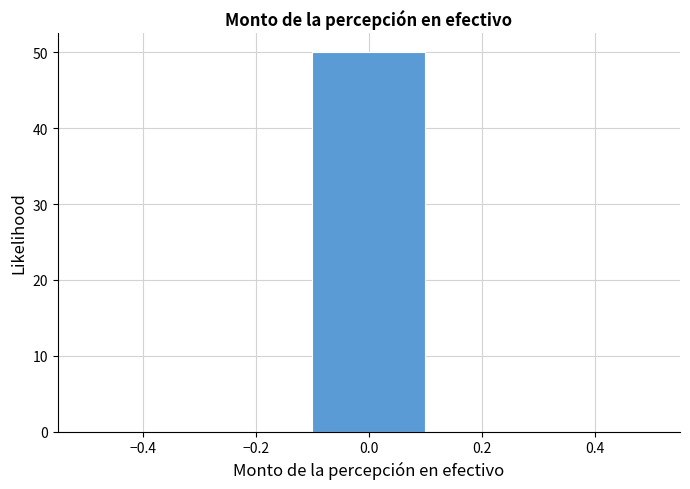

Reading left to right, list every bar in this chart as the range it spans on the x-axis followed by its height. The values are not printed on the chart, so give them approximately, as read against the axis.

-0.5 to -0.3: 0
-0.3 to -0.1: 0
-0.1 to 0.1: 50
0.1 to 0.3: 0
0.3 to 0.5: 0